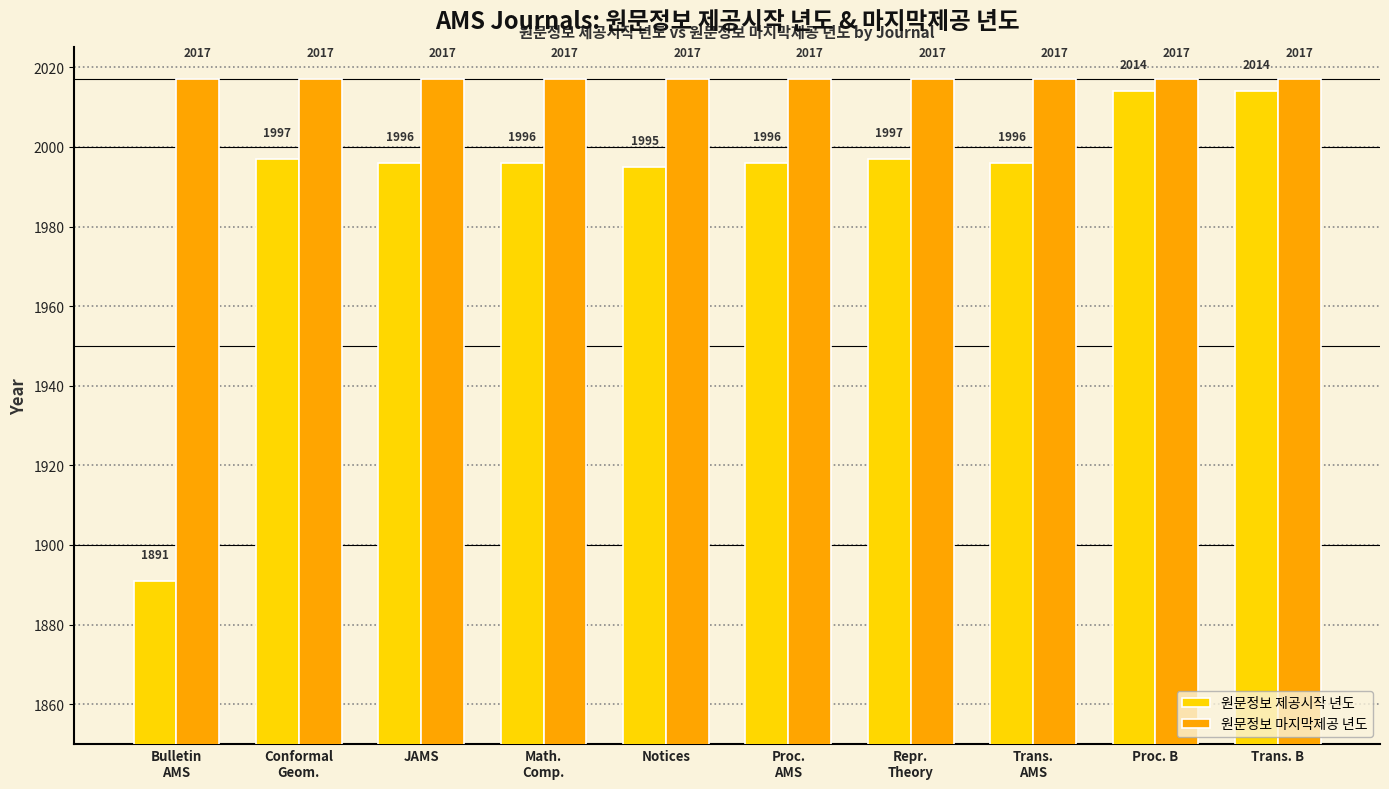

Which series has the largest total across all categories?

원문정보 마지막제공 년도